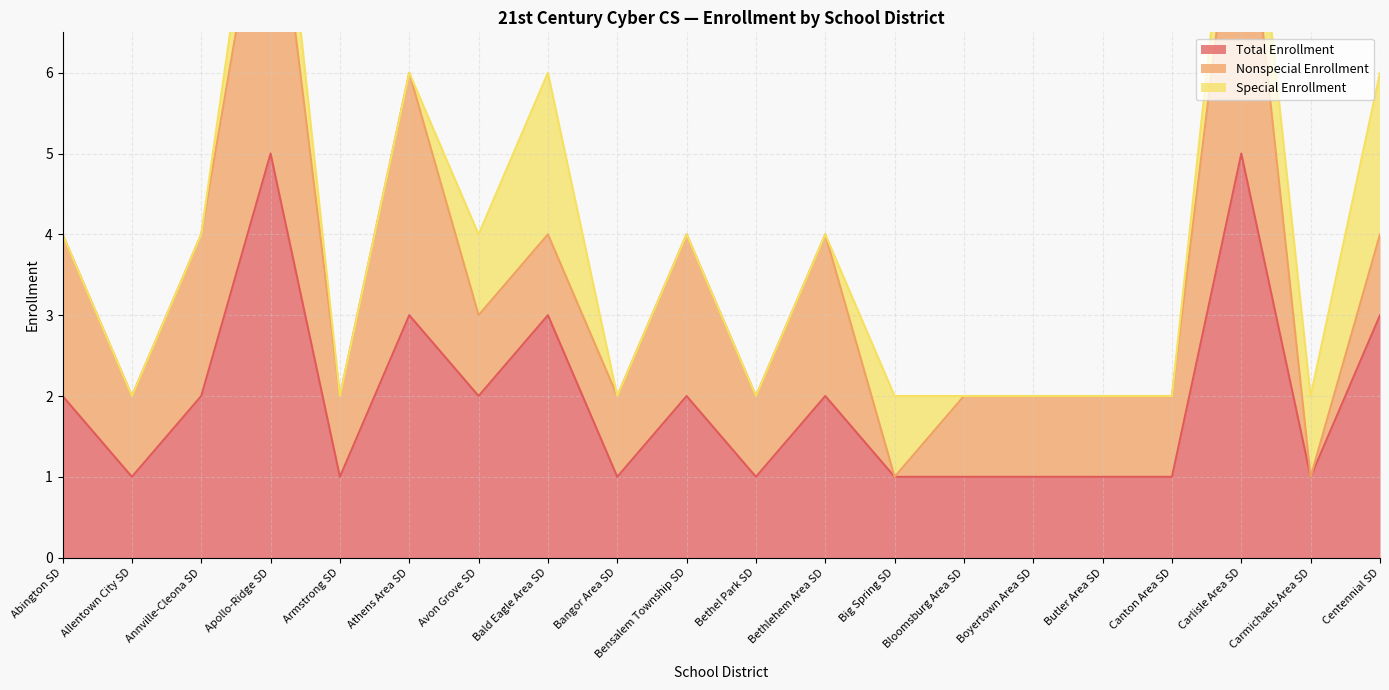

The Total Enrollment series shows 0 at Armstrong SD. True or false?

False